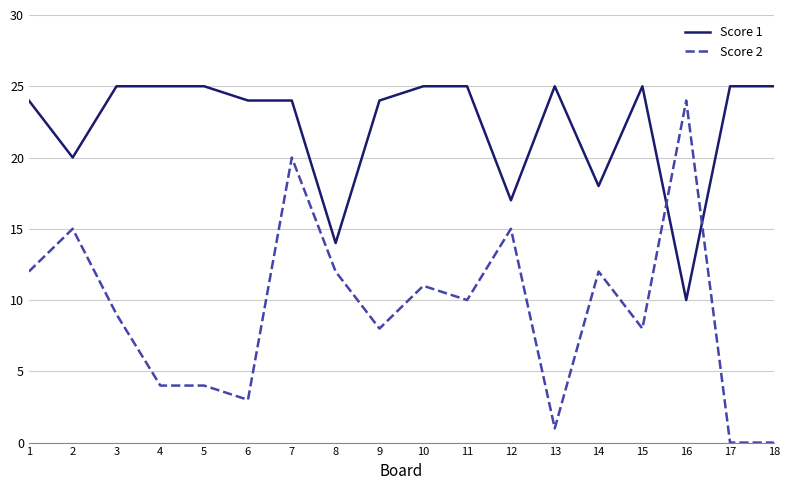

Count the number of categories in the chart.

18